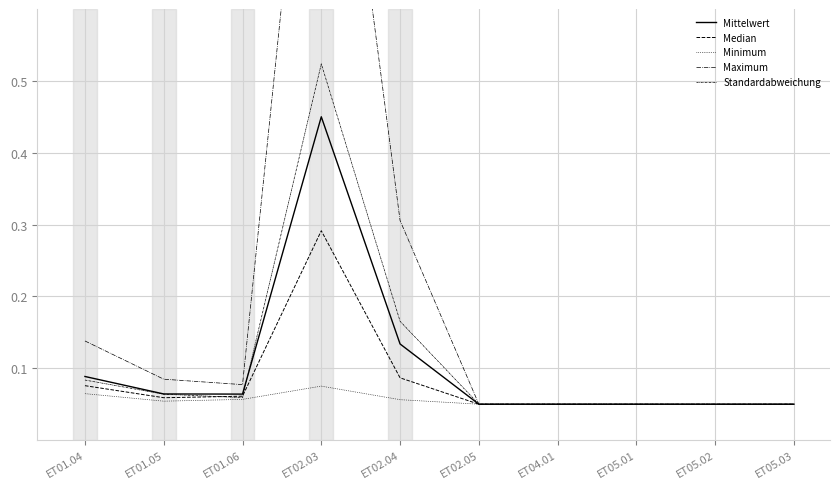

Which series has the largest total across all categories?

Maximum